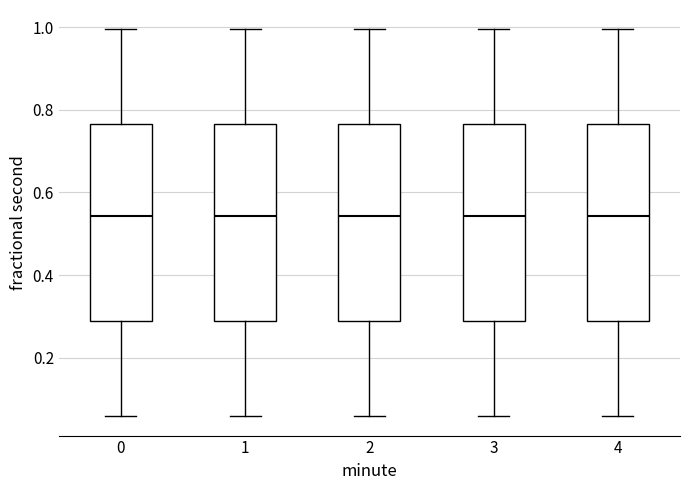

Where is the upper edge of the box at x = 1 on the y-axis? The values are not printed on the chart, so give them approximately, as read against the axis.

0.76